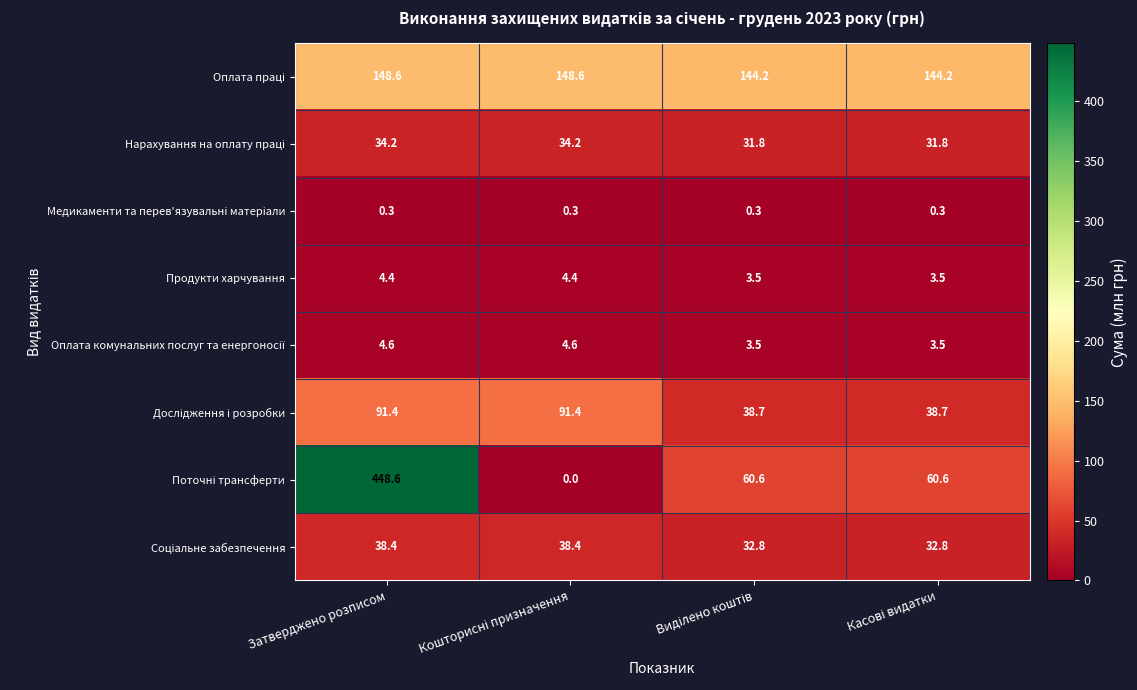

At which category is the sum across all series the highest?

Затверджено розписом